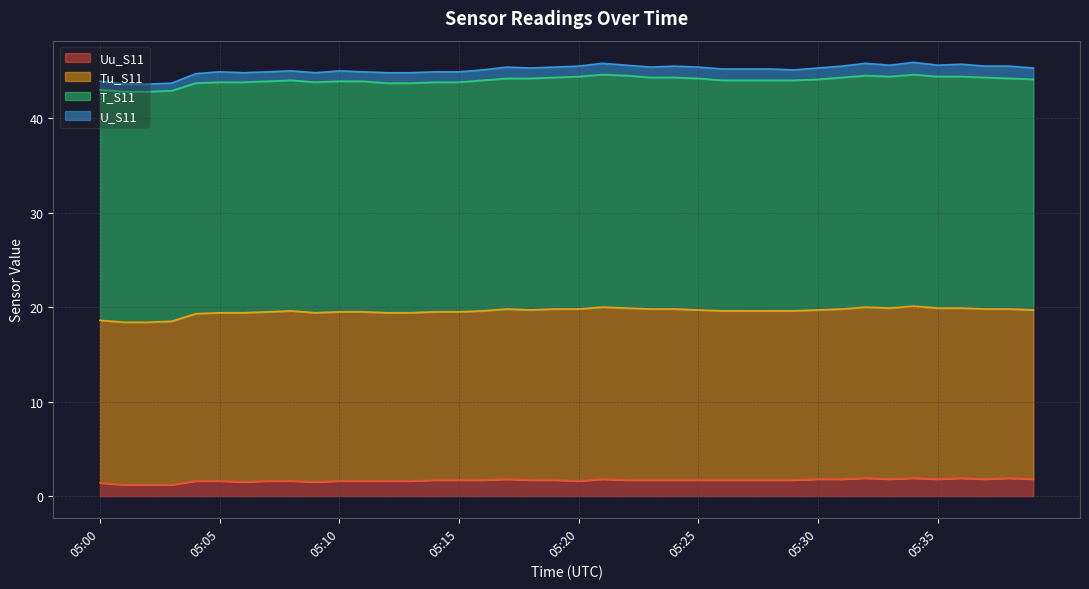

Which series has the widest spread of values?

Tu_S11